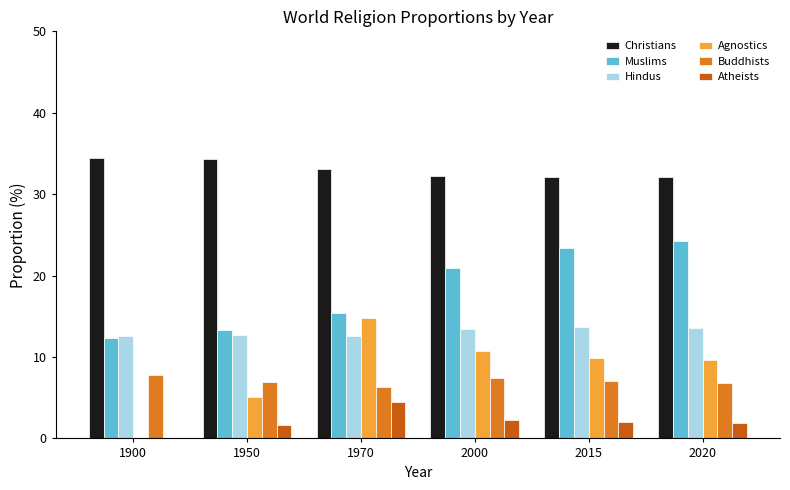

Which series has the largest total across all categories?

Christians